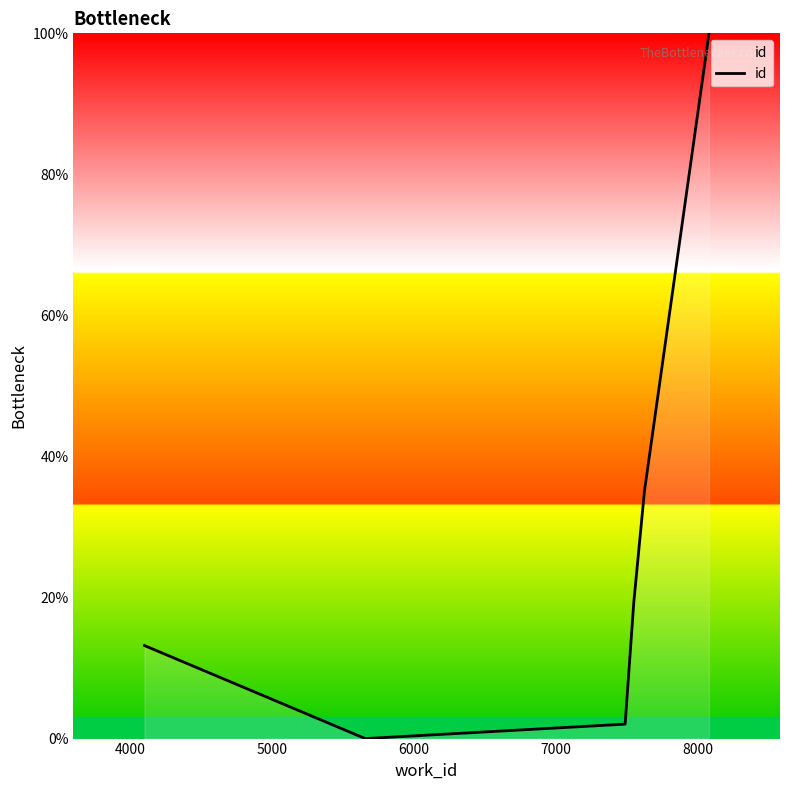

Reading right to left, what are all the values shown in this chart?

100.0	99.9	99.9	35.1	19.3	2.0	0.0	13.2